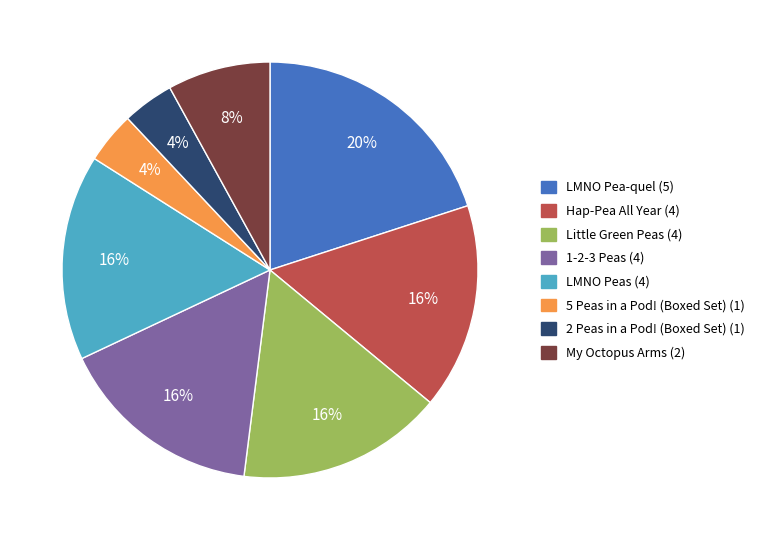

Which slice is the largest?

LMNO Pea-quel